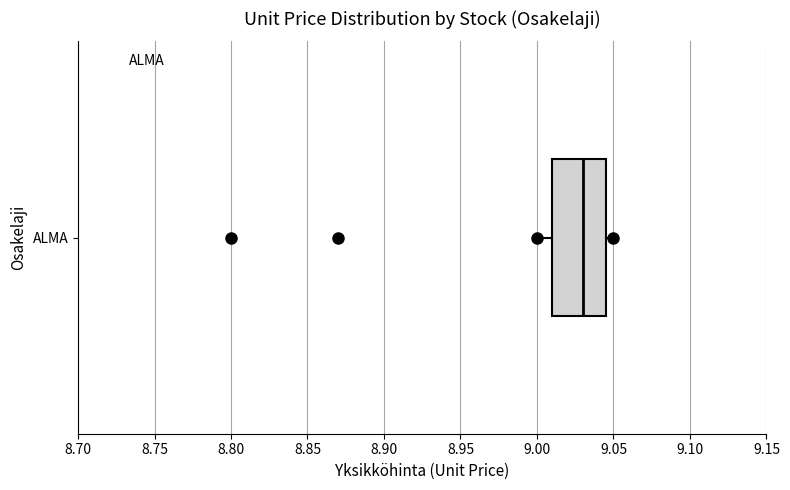

Where is the left edge of the box for ALMA on the x-axis? The values are not printed on the chart, so give them approximately, as read against the axis.

9.010